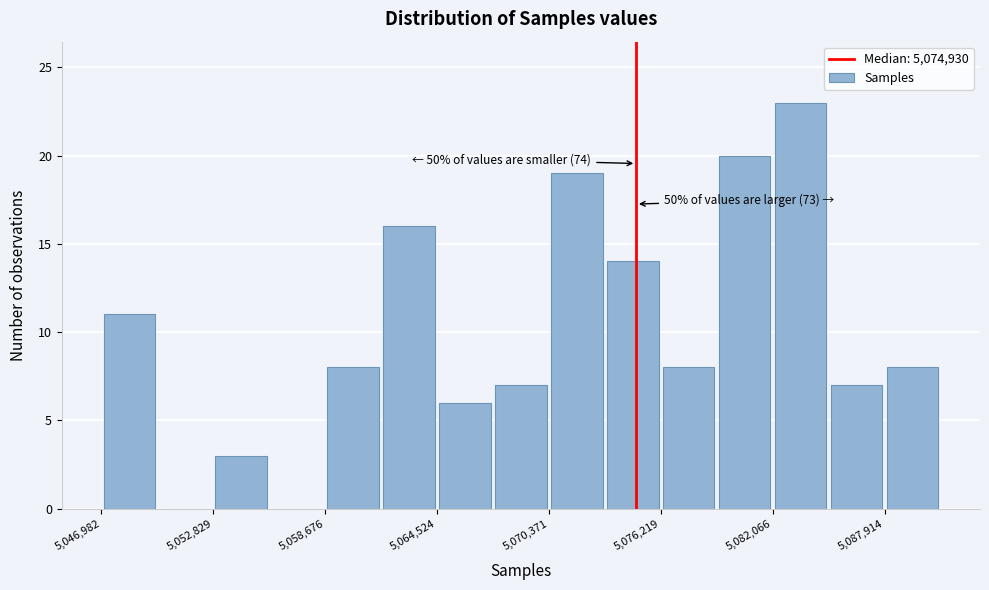

Read against the x-axis, roughly where is the centre of the tallest bar?

5084000